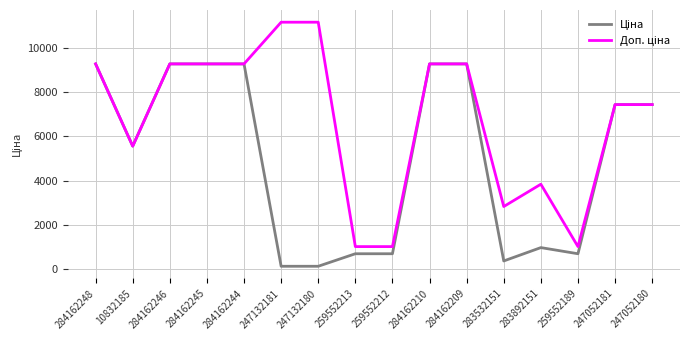

What is the maximum value shown in the chart?

11182.0